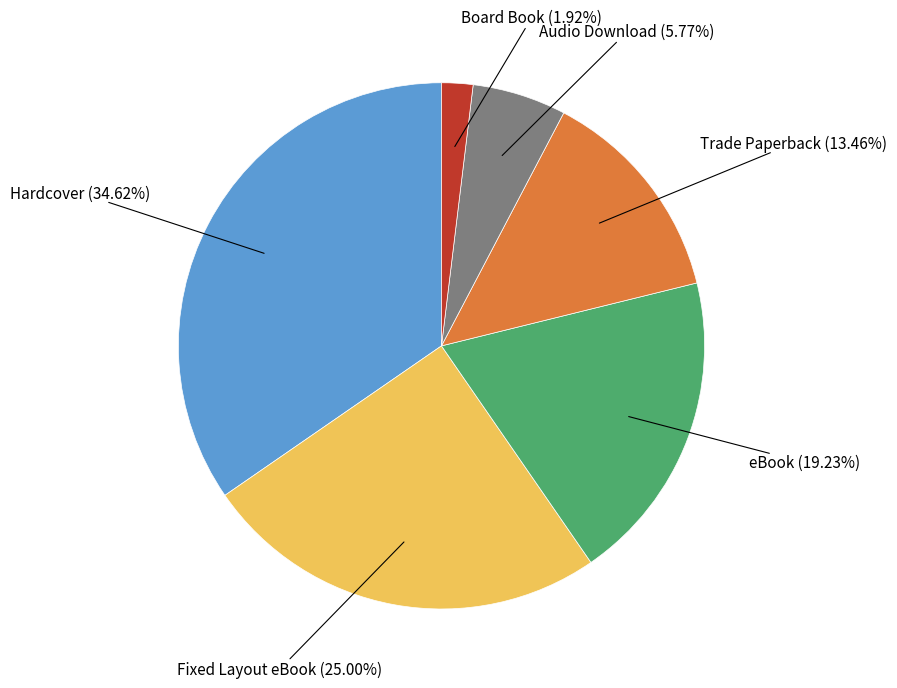

How many slices are in this pie chart?

6